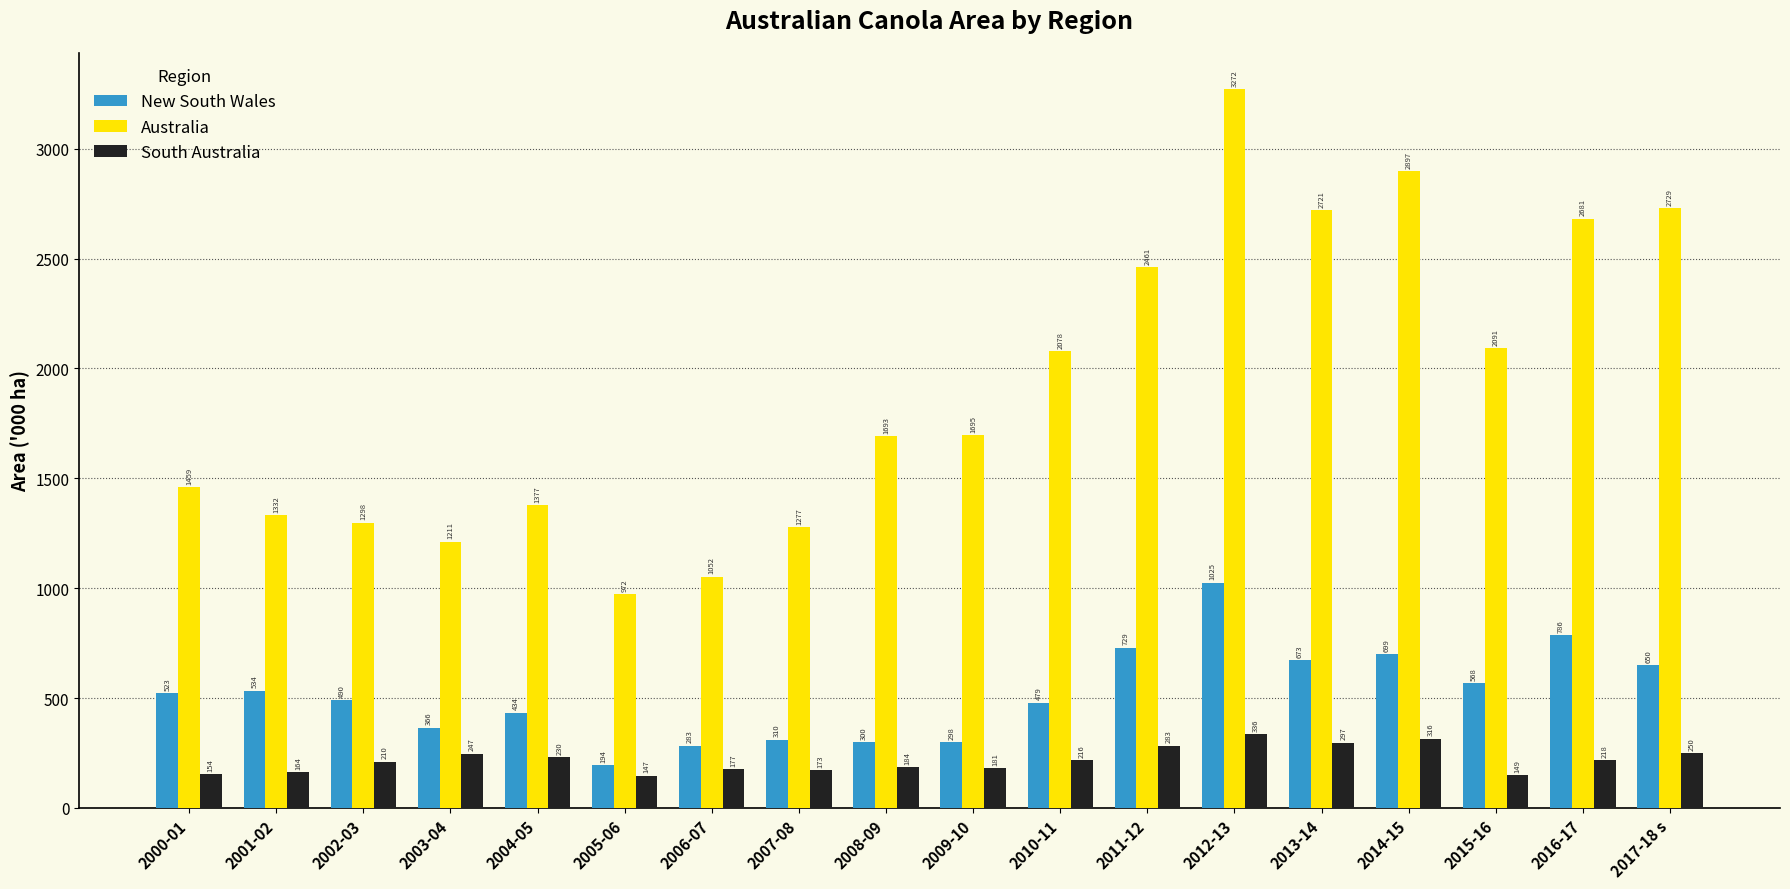

At which category is the sum across all series the highest?

2012-13